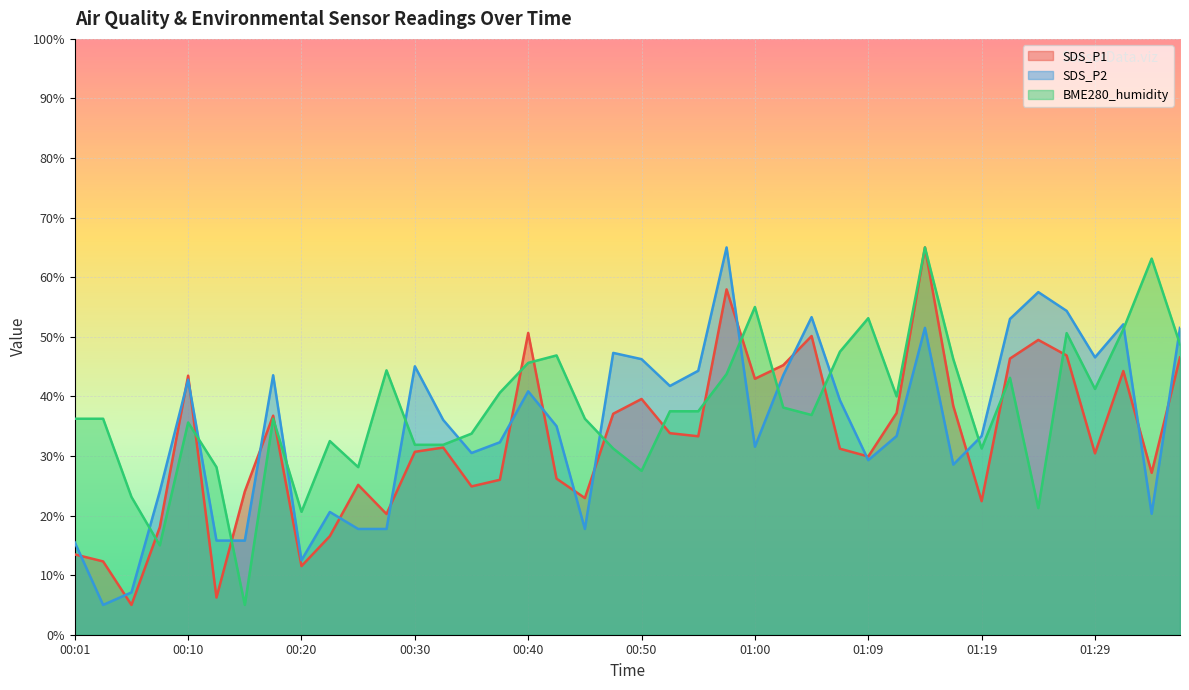

How many lines are shown in the chart?

3